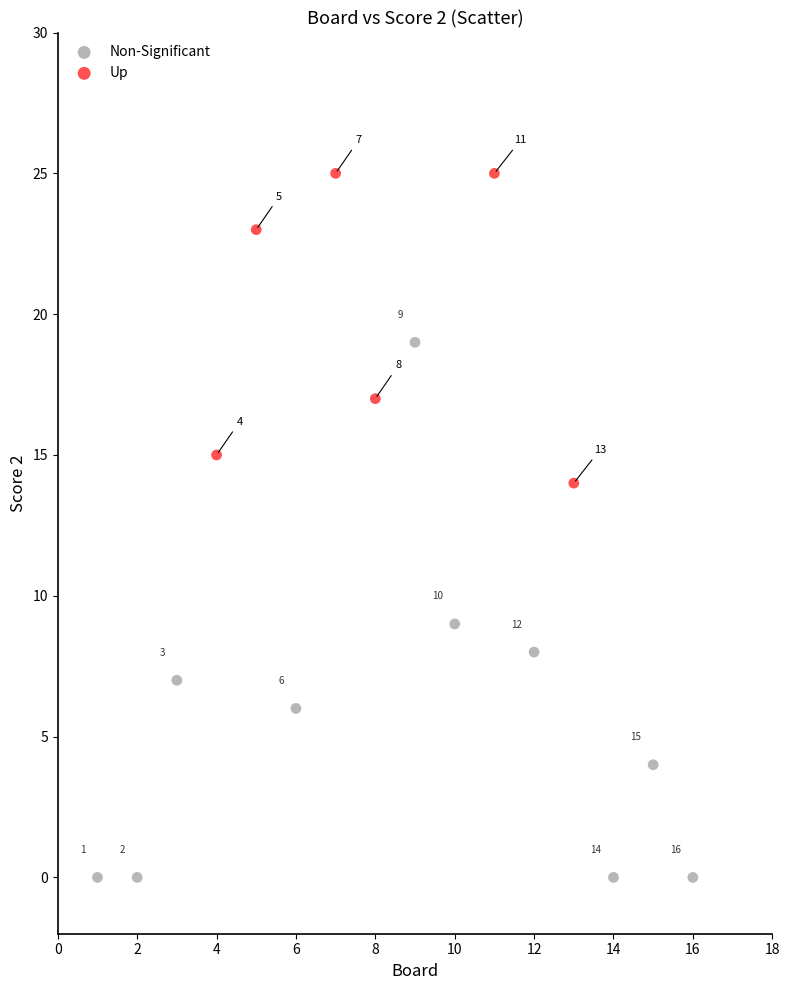

Which series reaches the maximum Y coordinate?

Up